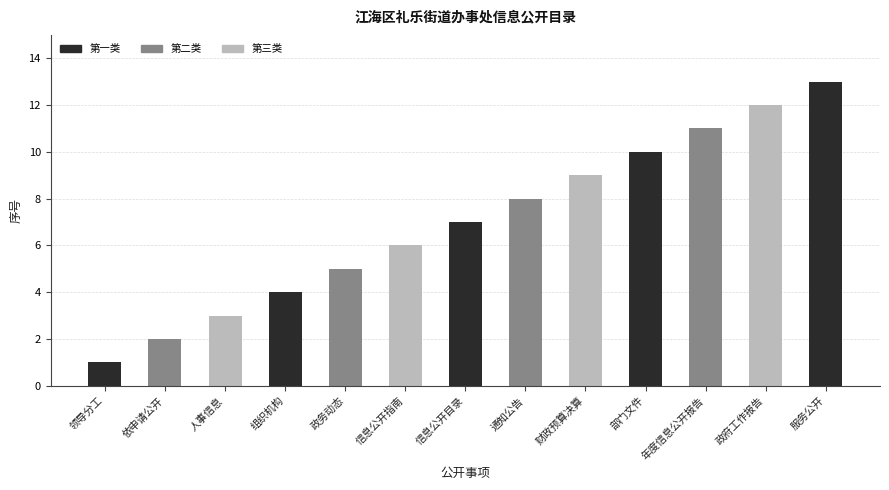

How many data points are less than 7?

6